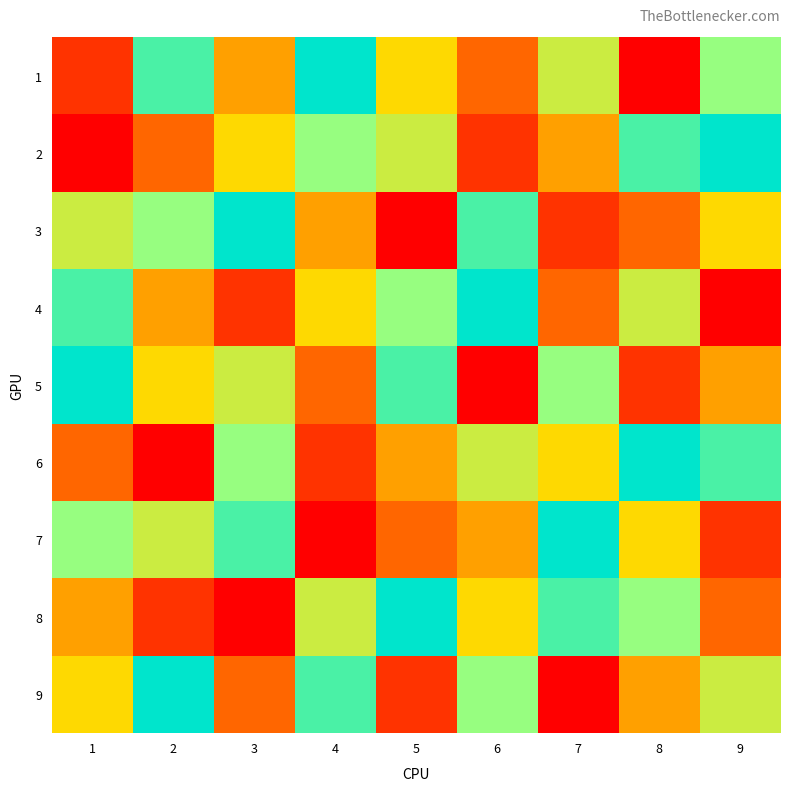

Reading left to right, what are all the values shown in this chart?

1: 1=2	2=8	3=4	4=9	5=5	6=3	7=6	8=1	9=7
2: 1=1	2=3	3=5	4=7	5=6	6=2	7=4	8=8	9=9
3: 1=6	2=7	3=9	4=4	5=1	6=8	7=2	8=3	9=5
4: 1=8	2=4	3=2	4=5	5=7	6=9	7=3	8=6	9=1
5: 1=9	2=5	3=6	4=3	5=8	6=1	7=7	8=2	9=4
6: 1=3	2=1	3=7	4=2	5=4	6=6	7=5	8=9	9=8
7: 1=7	2=6	3=8	4=1	5=3	6=4	7=9	8=5	9=2
8: 1=4	2=2	3=1	4=6	5=9	6=5	7=8	8=7	9=3
9: 1=5	2=9	3=3	4=8	5=2	6=7	7=1	8=4	9=6